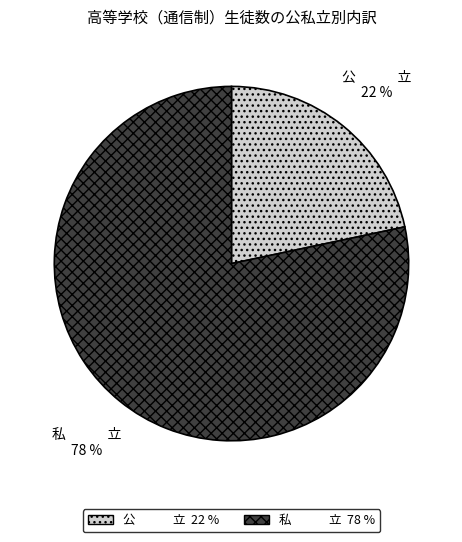

What is the ratio of the value at 公 立 to the value at 私 立?

0.3